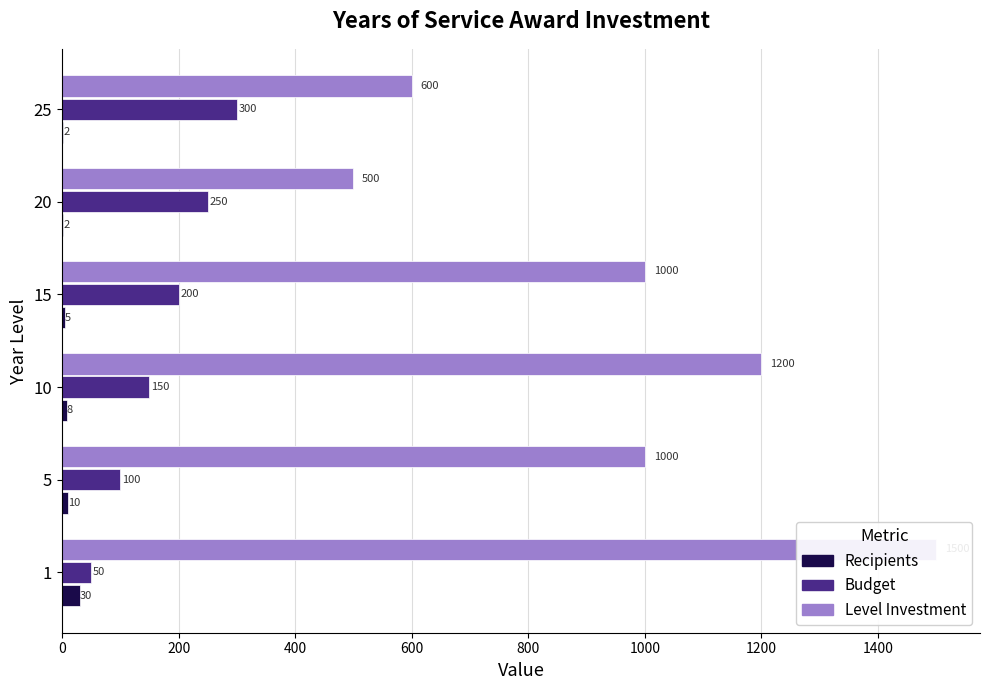

Is the value of Budget at 20 greater than the value of Recipients at 10?

Yes